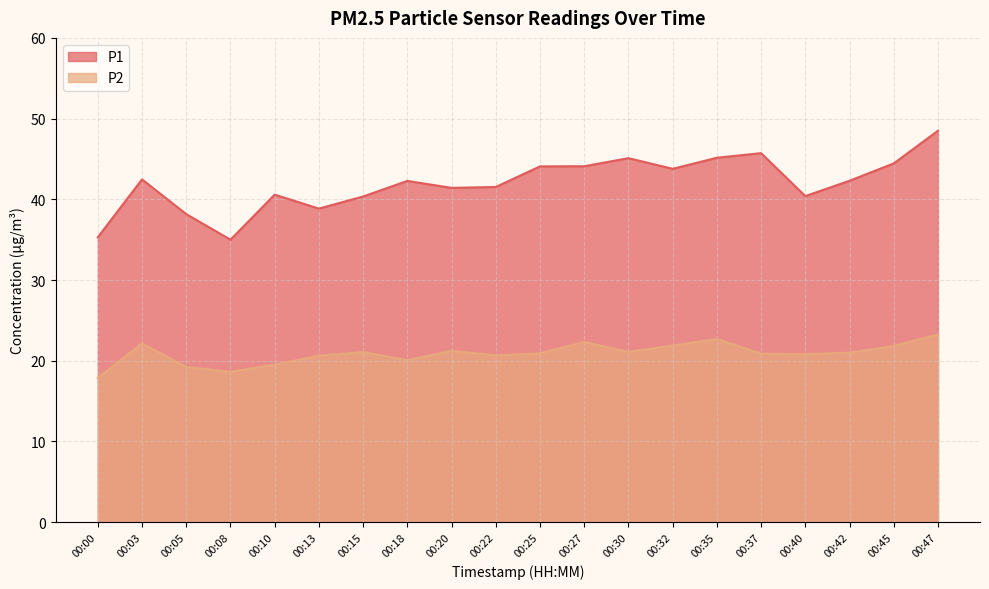

At which label does P1 reach its minimum?

00:08